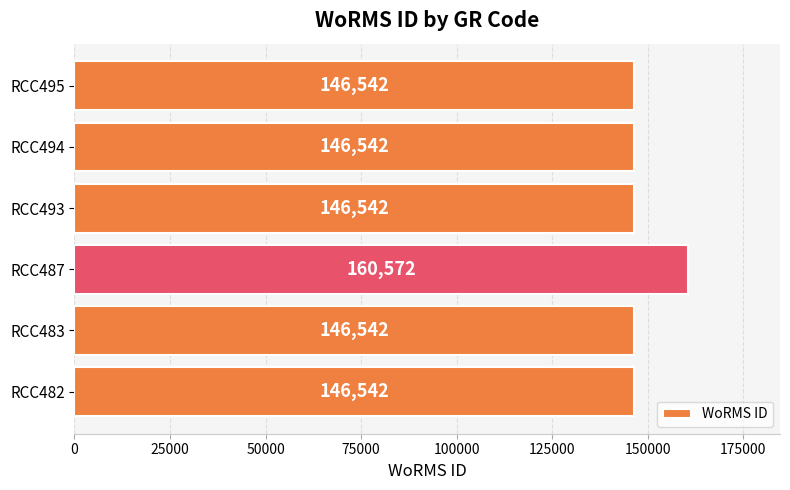

How many bars are there in total?

6